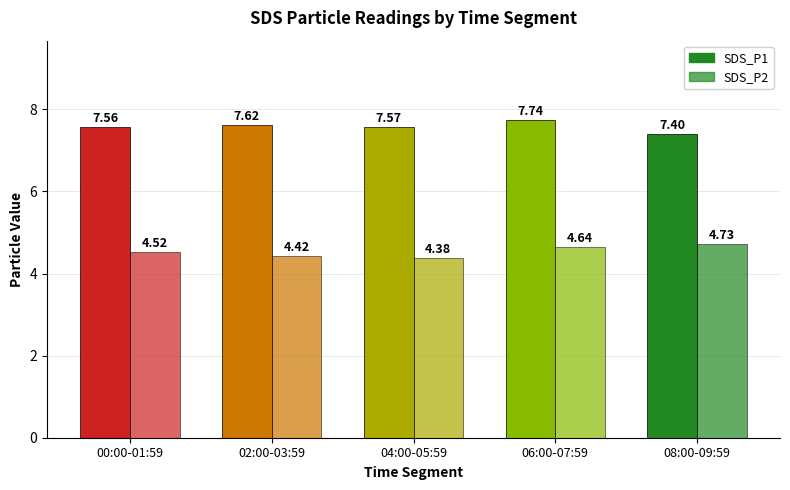

Which series has the widest spread of values?

SDS_P2